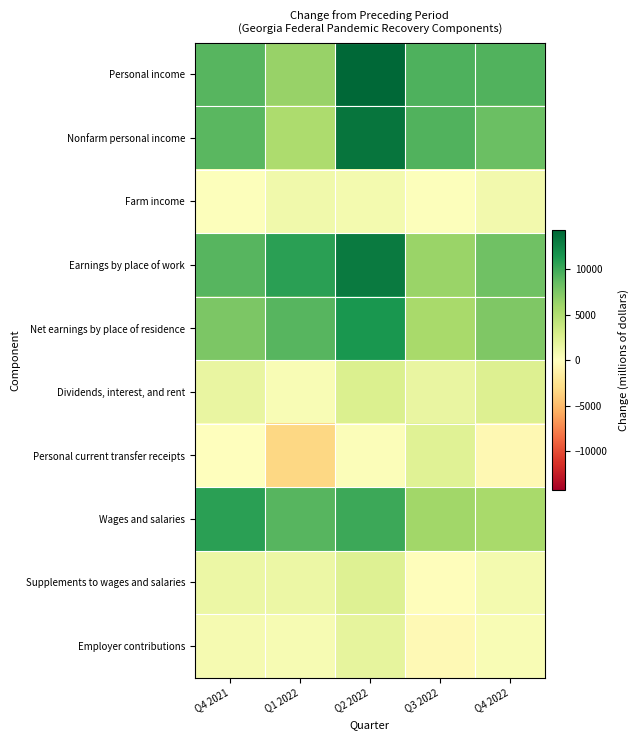

Reading right to left, what are all the values shown in this chart?

Personal income: Q4 2022=9263.9	Q3 2022=9426.6	Q2 2022=14281.9	Q1 2022=6327.4	Q4 2021=9074.5
Nonfarm personal income: Q4 2022=8276.6	Q3 2022=9310.5	Q2 2022=13408.3	Q1 2022=5288.3	Q4 2021=8953.7
Farm income: Q4 2022=987.3	Q3 2022=116.2	Q2 2022=873.6	Q1 2022=1039.1	Q4 2021=120.8
Earnings by place of work: Q4 2022=8144.4	Q3 2022=6146.3	Q2 2022=13065.3	Q1 2022=10790.0	Q4 2021=9084.1
Net earnings by place of residence: Q4 2022=7401.3	Q3 2022=5489.9	Q2 2022=11455.0	Q1 2022=9087.8	Q4 2021=7534.8
Dividends, interest, and rent: Q4 2022=2458.9	Q3 2022=1673.3	Q2 2022=2587.8	Q1 2022=499.4	Q4 2021=1588.0
Personal current transfer receipts: Q4 2022=-596.3	Q3 2022=2263.5	Q2 2022=239.0	Q1 2022=-3259.7	Q4 2021=-48.3
Wages and salaries: Q4 2022=5559.9	Q3 2022=5836.3	Q2 2022=10131.5	Q1 2022=9066.0	Q4 2021=10730.3
Supplements to wages and salaries: Q4 2022=880.1	Q3 2022=-144.9	Q2 2022=2388.6	Q1 2022=1450.3	Q4 2021=1403.1
Employer contributions: Q4 2022=535.1	Q3 2022=-556.7	Q2 2022=1793.3	Q1 2022=667.4	Q4 2021=695.0